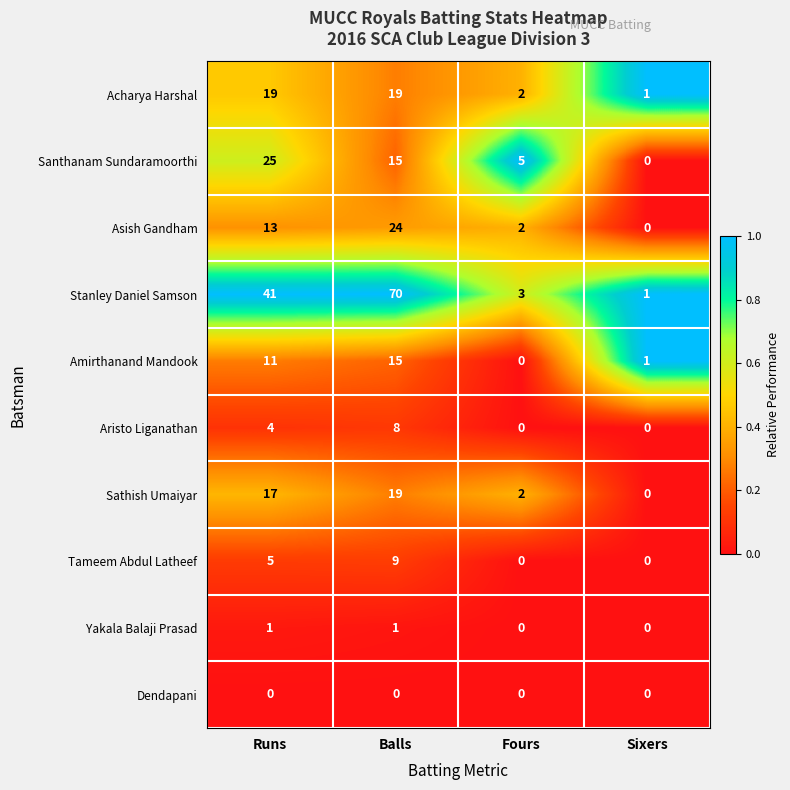

What is the spread (max minus min) of values at Fours?

5